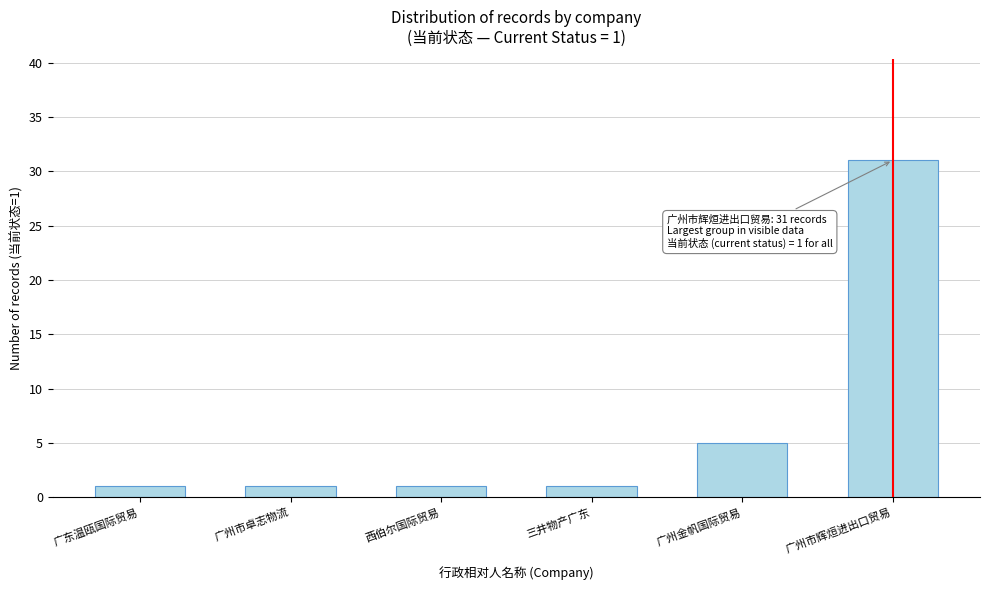

Reading left to right, what are all the values shown in this chart?

广东温瓯国际贸易=1	广州市卓志物流=1	西伯尔国际贸易=1	三井物产广东=1	广州金帆国际贸易=5	广州市辉烜进出口贸易=31